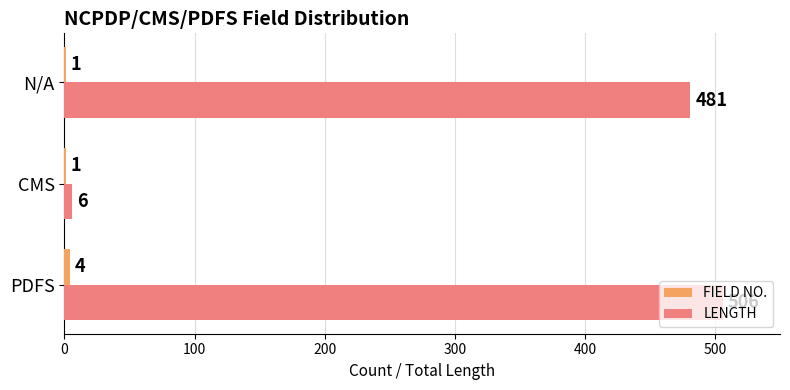

At which label is LENGTH closest to 256?

N/A